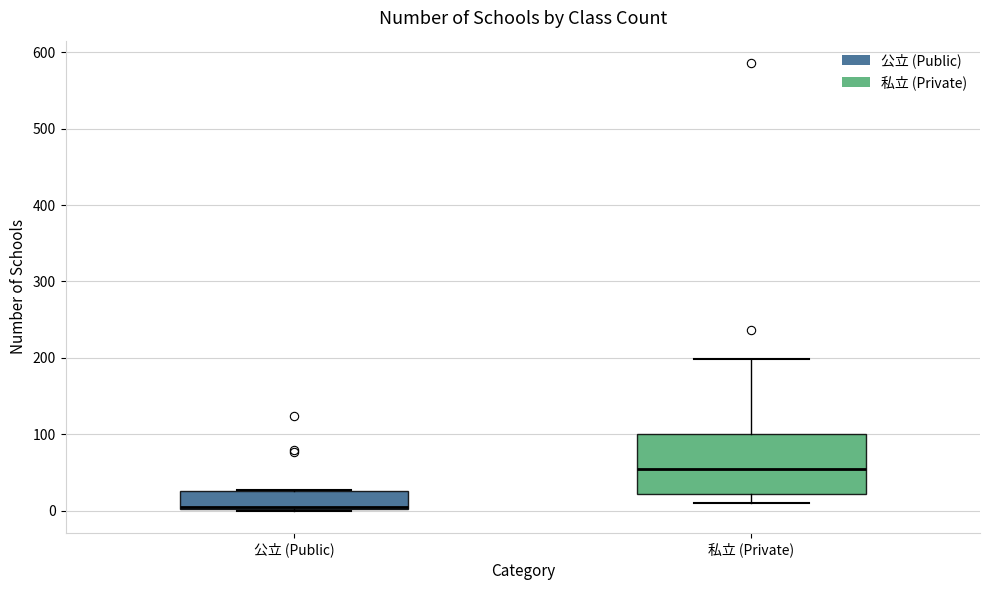

Reading left to right, transcribe this box plot: for each box, give where its median line is, the range the box spans, and where its two whiskers end, as read against the y-axis. The values are not printed on the chart, so give them approximately, as read against the axis.

公立 (Public): median 10 (drawn on the box's lower edge), box 0 to 30, whiskers 0 to 30
私立 (Private): median 50, box 20 to 100, whiskers 10 to 200